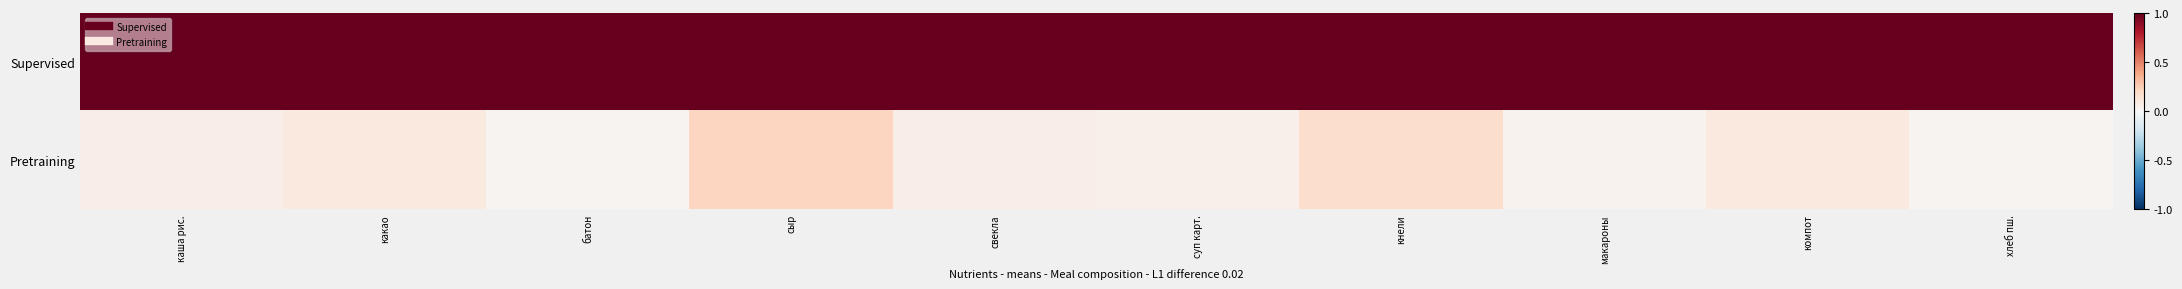

Rank the series by their maximum value, from highest to lowest.

Supervised, Pretraining